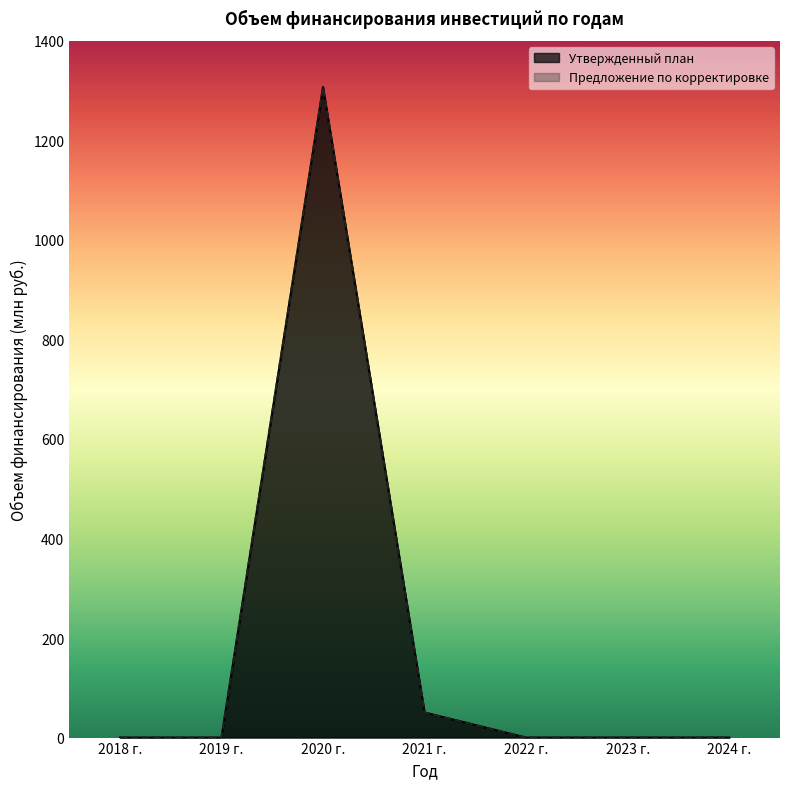

Which has a higher value, 2018 г. or 2020 г.?

2020 г.